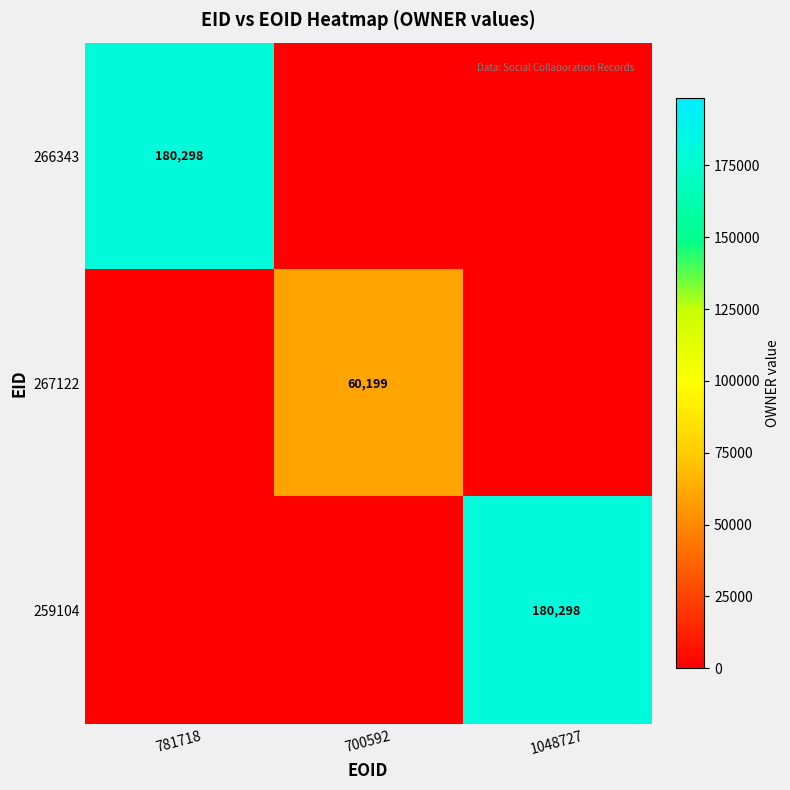

The value of 266343 at 781718 is 251356. True or false?

False